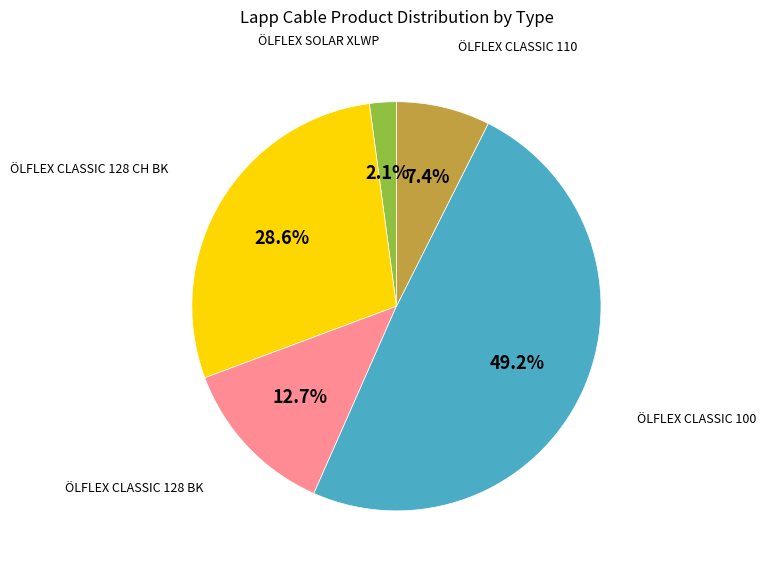

To the nearest percent, what percentage of the pie is ÖLFLEX CLASSIC 110?

7%